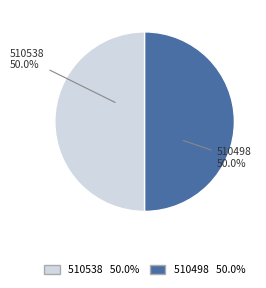

Is it true that 510498 is 59% of the pie?

False